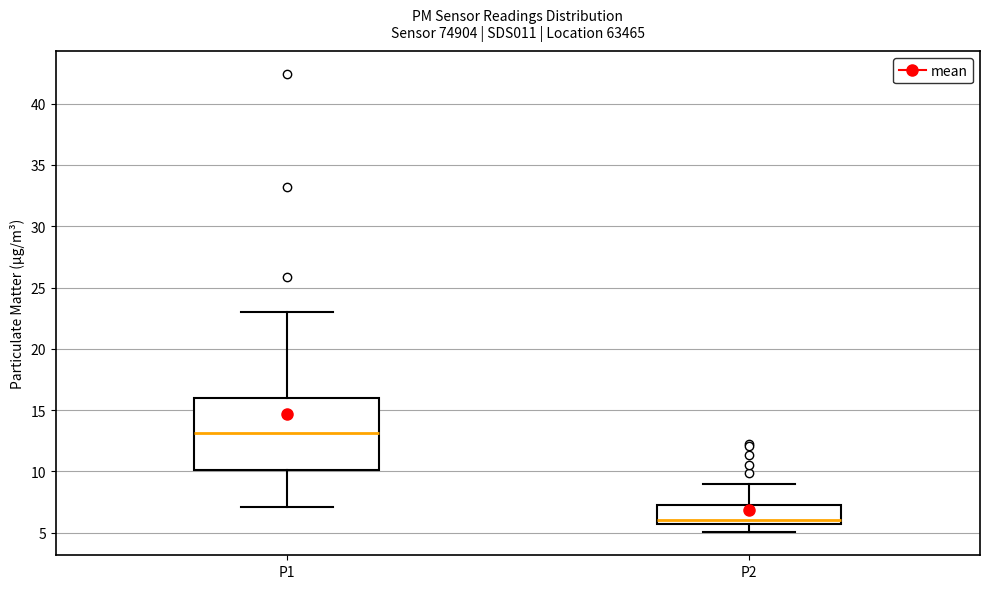

Which box's median line is the highest?

P1